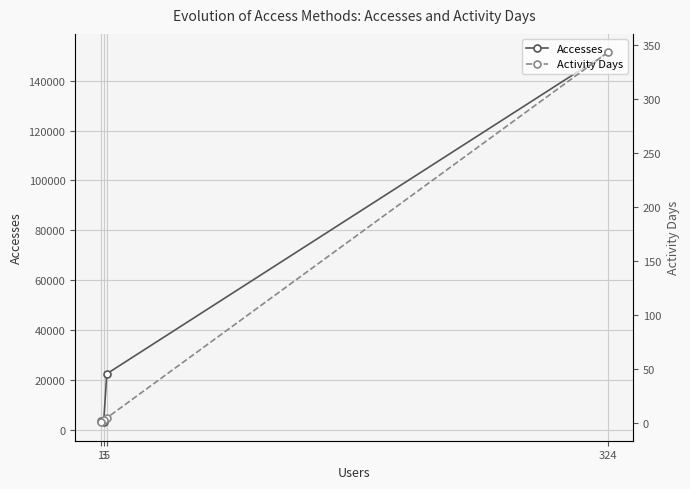

The Accesses series shows 2982 at 3. True or false?

True